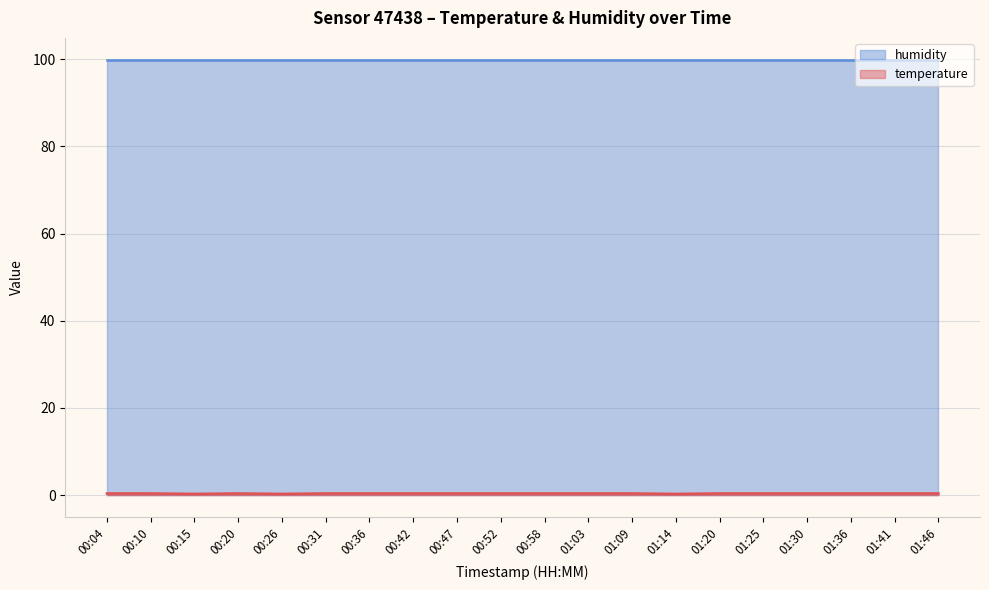

List the labels in order of value, smallest first.

00:15, 00:26, 01:14, 00:04, 00:10, 00:20, 00:31, 00:36, 00:42, 00:47, 00:52, 00:58, 01:03, 01:09, 01:20, 01:25, 01:30, 01:36, 01:41, 01:46